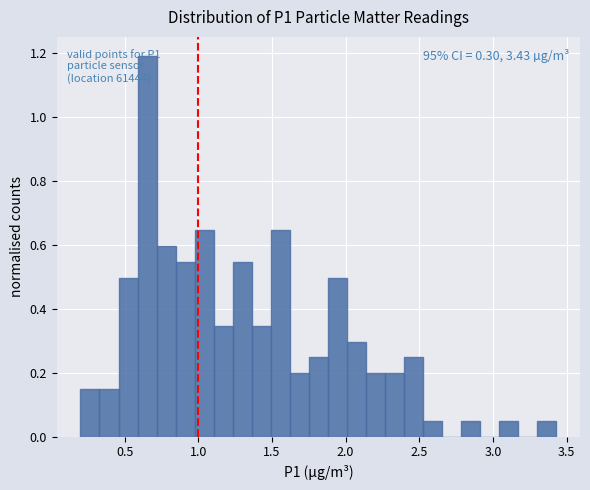

Around what value on the x-axis is the tallest bar? Give the approximate position of its centre, as read against the axis.

0.65